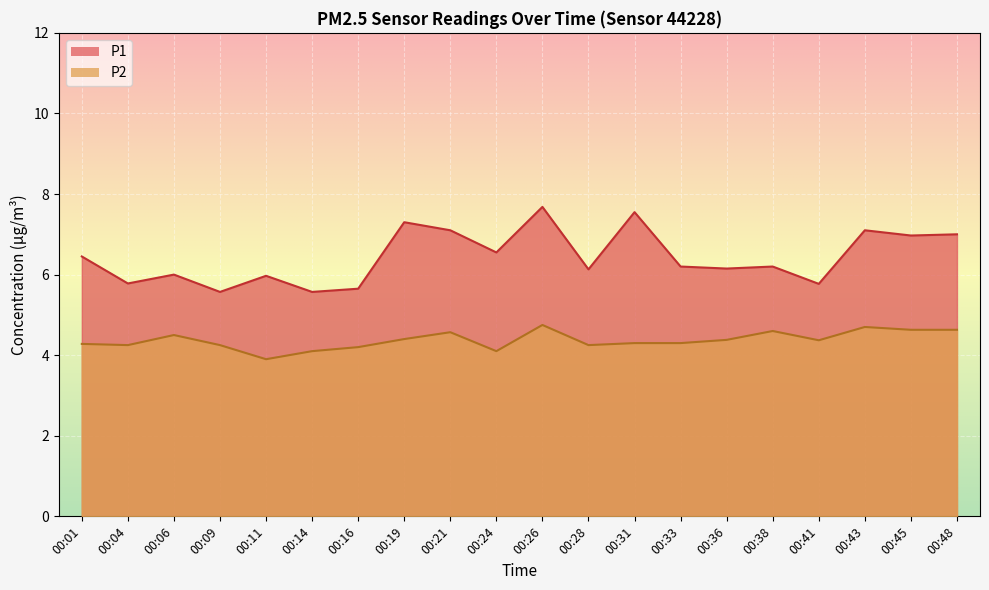

Where is the first local maximum for P2?

00:06